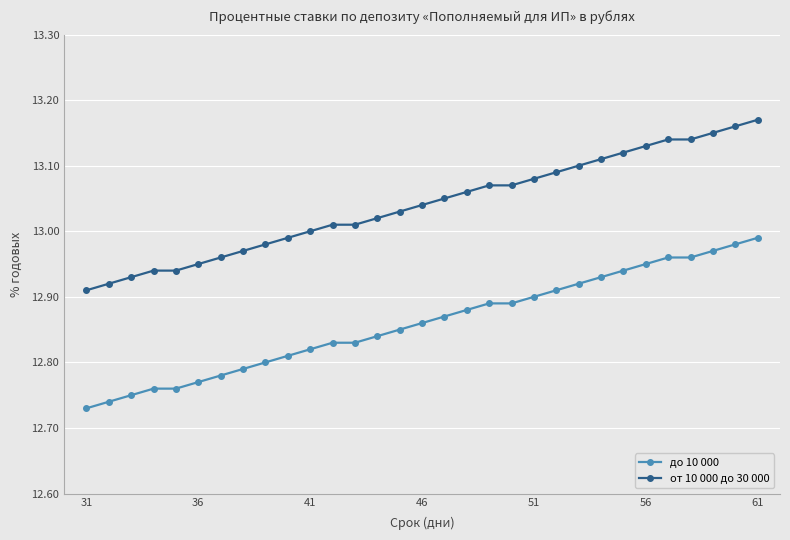

Which series has the largest total across all categories?

от 10 000 до 30 000